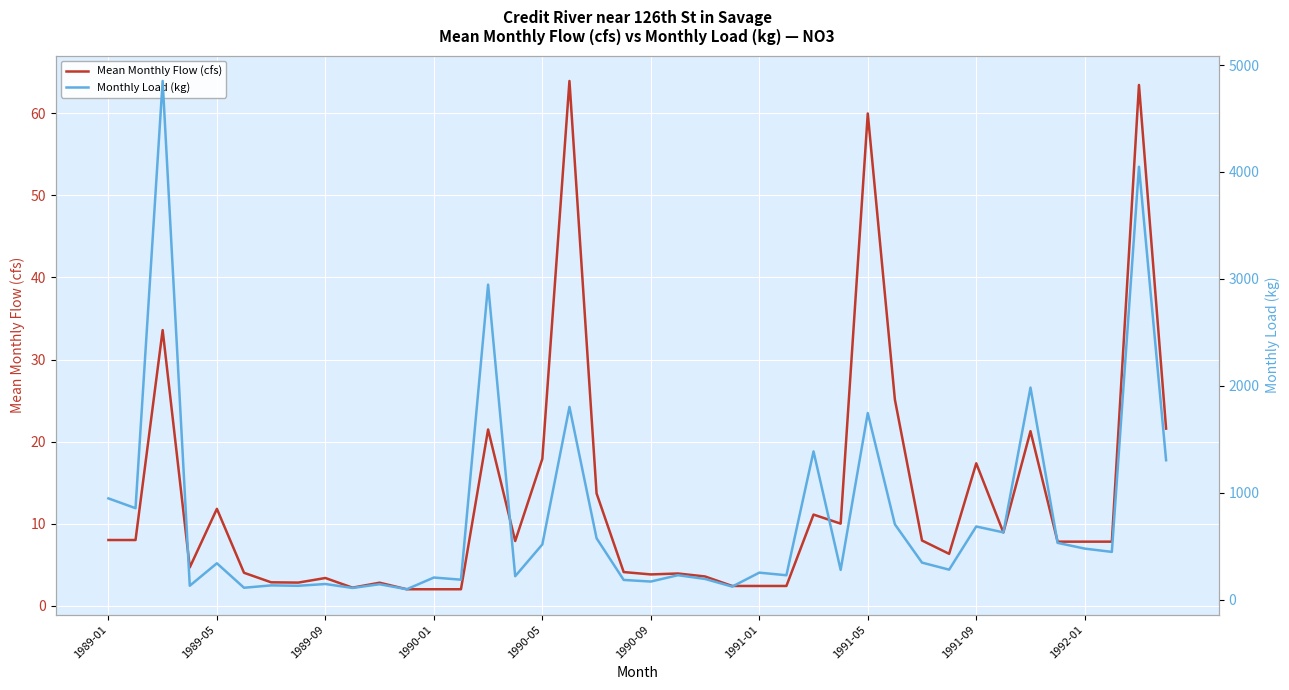

How many values in the Monthly Load (kg) series are below 339?

20